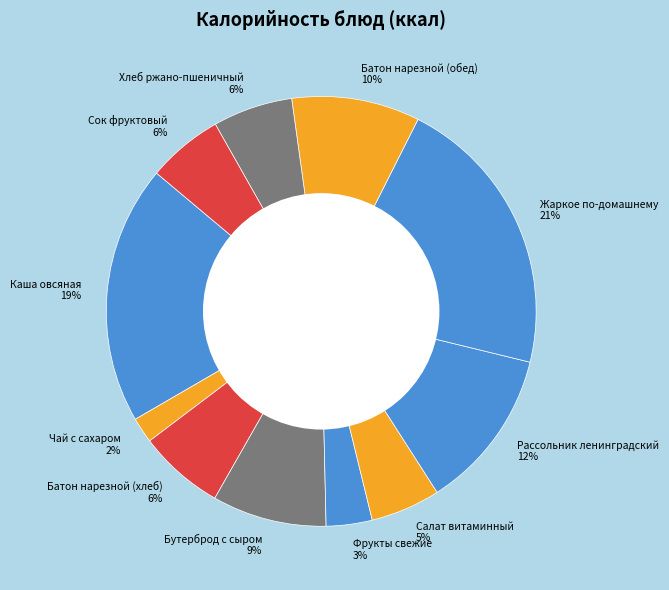

Count the number of slices in the pie.

11